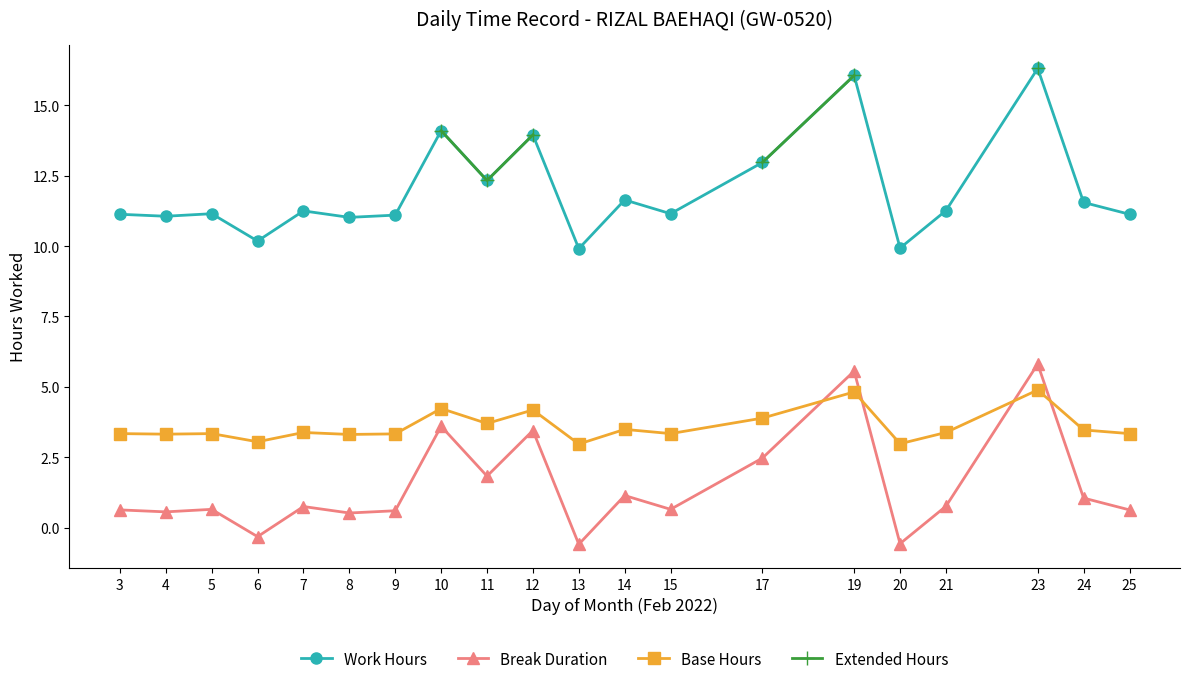

True or false: Base Hours and Work Hours cross at least once.

False